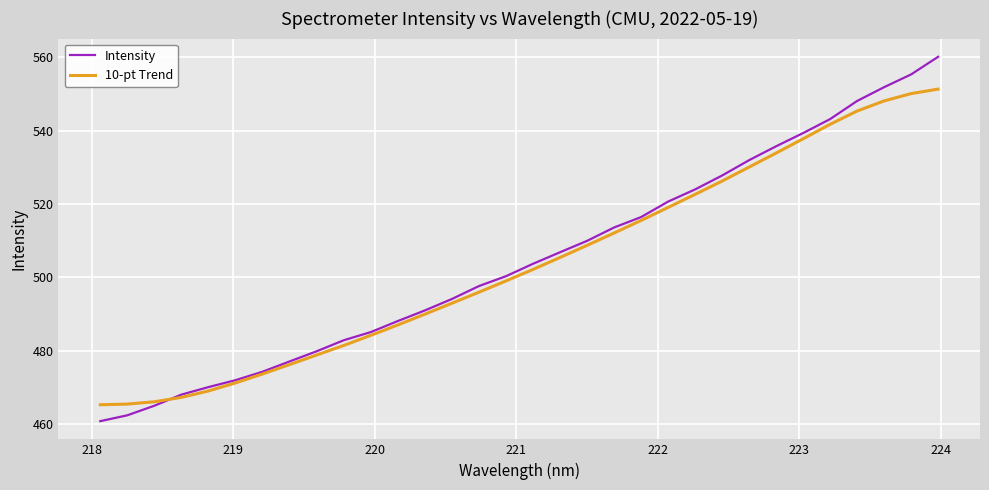

Which series has the largest total across all categories?

Intensity